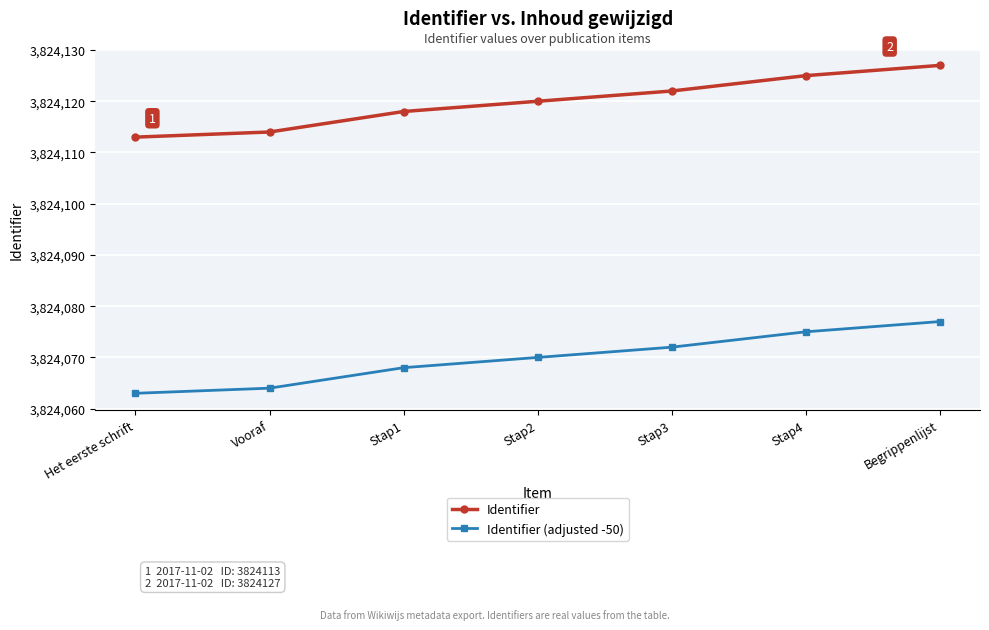

What is the label of the 6th point from the left?

Stap4